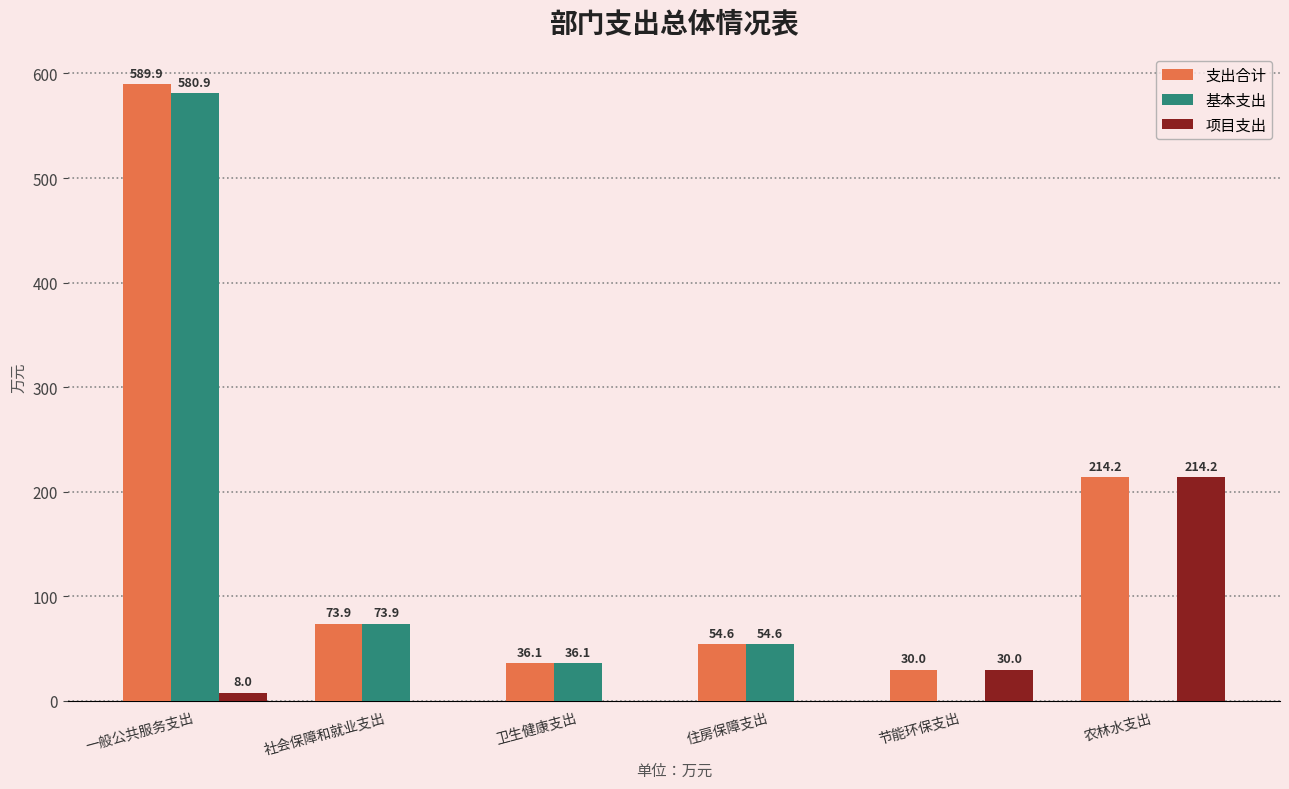

What is the maximum value shown in the chart?

589.9